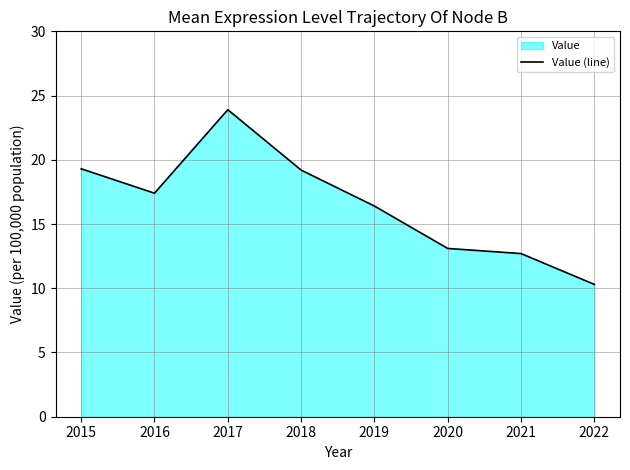

How many interior local peaks (higher than both neighbors) does the data have?

1